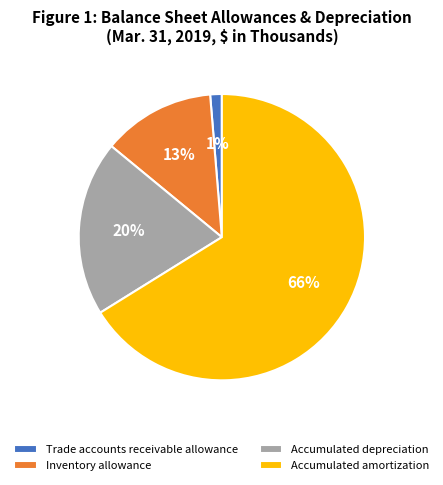

Between Accumulated depreciation and Inventory allowance, which is larger?

Accumulated depreciation